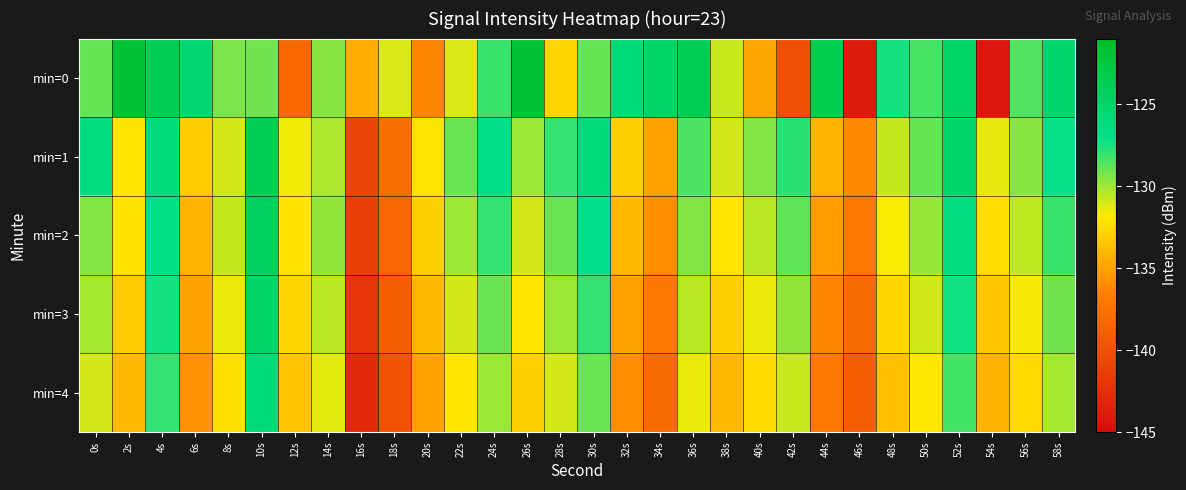

Reading right to left, transcribe all the data shown in this chart.

min=0: 58s=-125.3	56s=-128.5	54s=-144.2	52s=-124.8	50s=-128.4	48s=-127.4	46s=-143.8	44s=-123.4	42s=-140.0	40s=-134.9	38s=-130.8	36s=-123.8	34s=-124.8	32s=-125.8	30s=-129.0	28s=-132.8	26s=-121.9	24s=-128.1	22s=-131.0	20s=-136.4	18s=-131.1	16s=-134.5	14s=-129.6	12s=-138.3	10s=-129.1	8s=-129.3	6s=-125.4	4s=-123.7	2s=-121.8	0s=-128.9
min=1: 58s=-127.1	56s=-129.6	54s=-131.4	52s=-125.3	50s=-128.9	48s=-130.7	46s=-136.1	44s=-134.2	42s=-127.8	40s=-129.5	38s=-131.0	36s=-128.5	34s=-135.0	32s=-133.0	30s=-126.0	28s=-128.0	26s=-130.0	24s=-127.0	22s=-129.0	20s=-132.0	18s=-137.9	16s=-140.6	14s=-130.2	12s=-131.5	10s=-123.8	8s=-131.0	6s=-133.1	4s=-126.0	2s=-132.0	0s=-126.3
min=2: 58s=-128.1	56s=-130.6	54s=-132.4	52s=-126.3	50s=-129.9	48s=-131.7	46s=-137.1	44s=-135.2	42s=-128.8	40s=-130.5	38s=-132.0	36s=-129.5	34s=-136.0	32s=-134.0	30s=-127.0	28s=-129.0	26s=-131.0	24s=-128.0	22s=-130.0	20s=-133.0	18s=-138.4	16s=-141.2	14s=-129.8	12s=-132.1	10s=-124.3	8s=-130.7	6s=-134.2	4s=-126.8	2s=-132.1	0s=-129.5
min=3: 58s=-129.1	56s=-131.6	54s=-133.4	52s=-127.3	50s=-130.9	48s=-132.7	46s=-138.1	44s=-136.2	42s=-129.8	40s=-131.5	38s=-133.0	36s=-130.5	34s=-137.0	32s=-135.0	30s=-128.0	28s=-130.0	26s=-132.0	24s=-129.0	22s=-131.0	20s=-134.0	18s=-139.0	16s=-142.0	14s=-130.5	12s=-132.8	10s=-125.0	8s=-131.5	6s=-135.0	4s=-127.4	2s=-133.2	0s=-130.1
min=4: 58s=-130.1	56s=-132.6	54s=-134.4	52s=-128.3	50s=-131.9	48s=-133.7	46s=-139.1	44s=-137.2	42s=-130.8	40s=-132.5	38s=-134.0	36s=-131.5	34s=-138.0	32s=-136.0	30s=-129.0	28s=-131.0	26s=-133.0	24s=-130.0	22s=-132.0	20s=-135.0	18s=-139.8	16s=-142.8	14s=-131.3	12s=-133.5	10s=-125.8	8s=-132.3	6s=-135.8	4s=-128.0	2s=-134.0	0s=-131.0